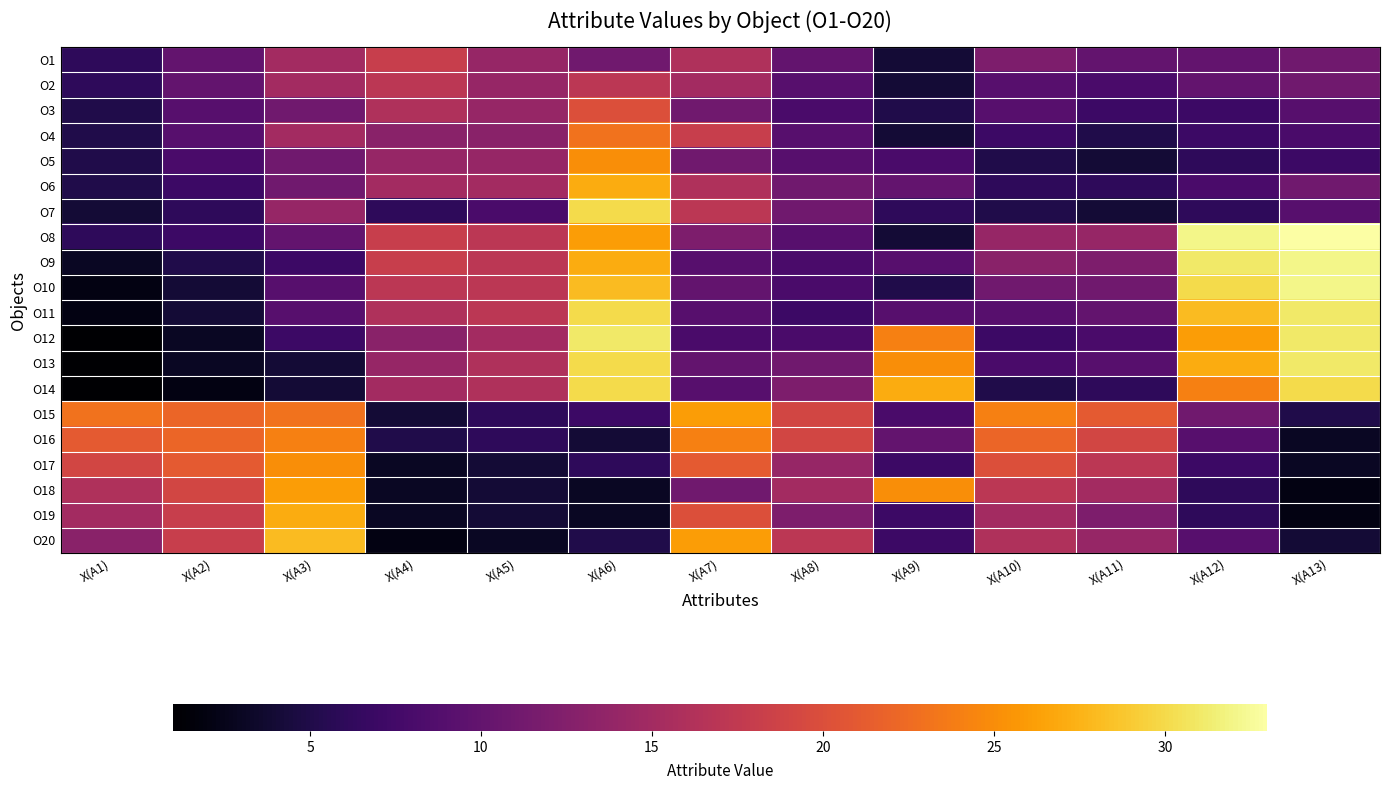

Count the number of categories in the chart.

13